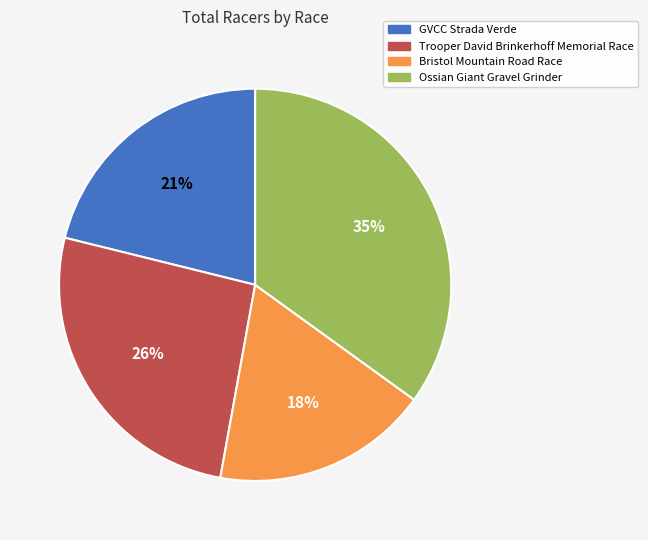

Is GVCC Strada Verde the majority of the pie?

No